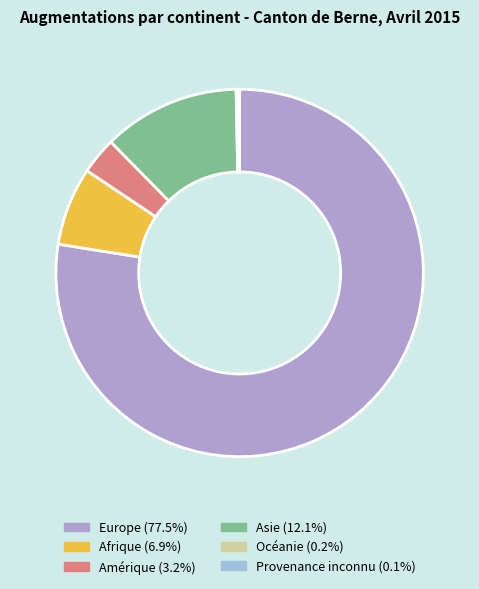

Which category has the smallest portion of the pie?

Provenance inconnu